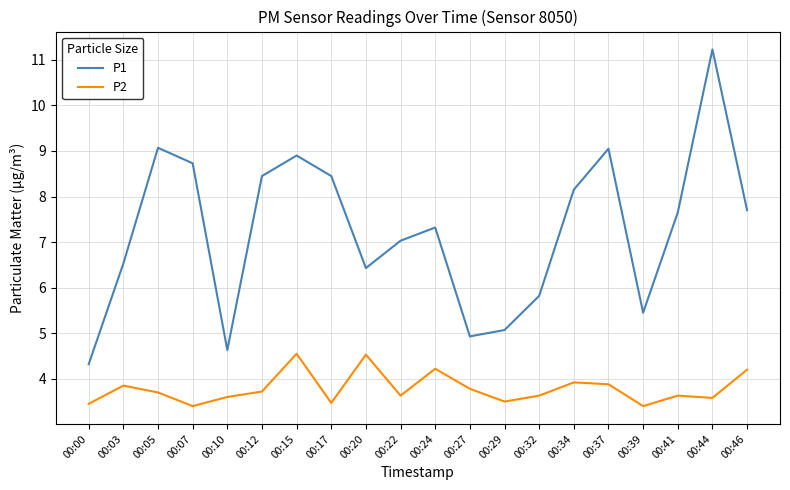

What is the minimum value for P1?

4.3